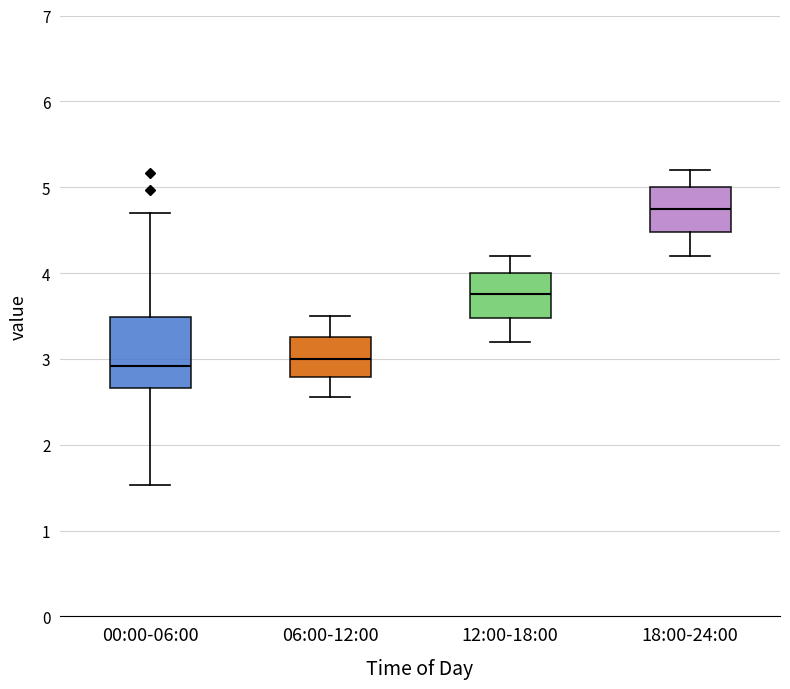

Which box is the tallest, from its lower edge to its upper edge?

00:00-06:00